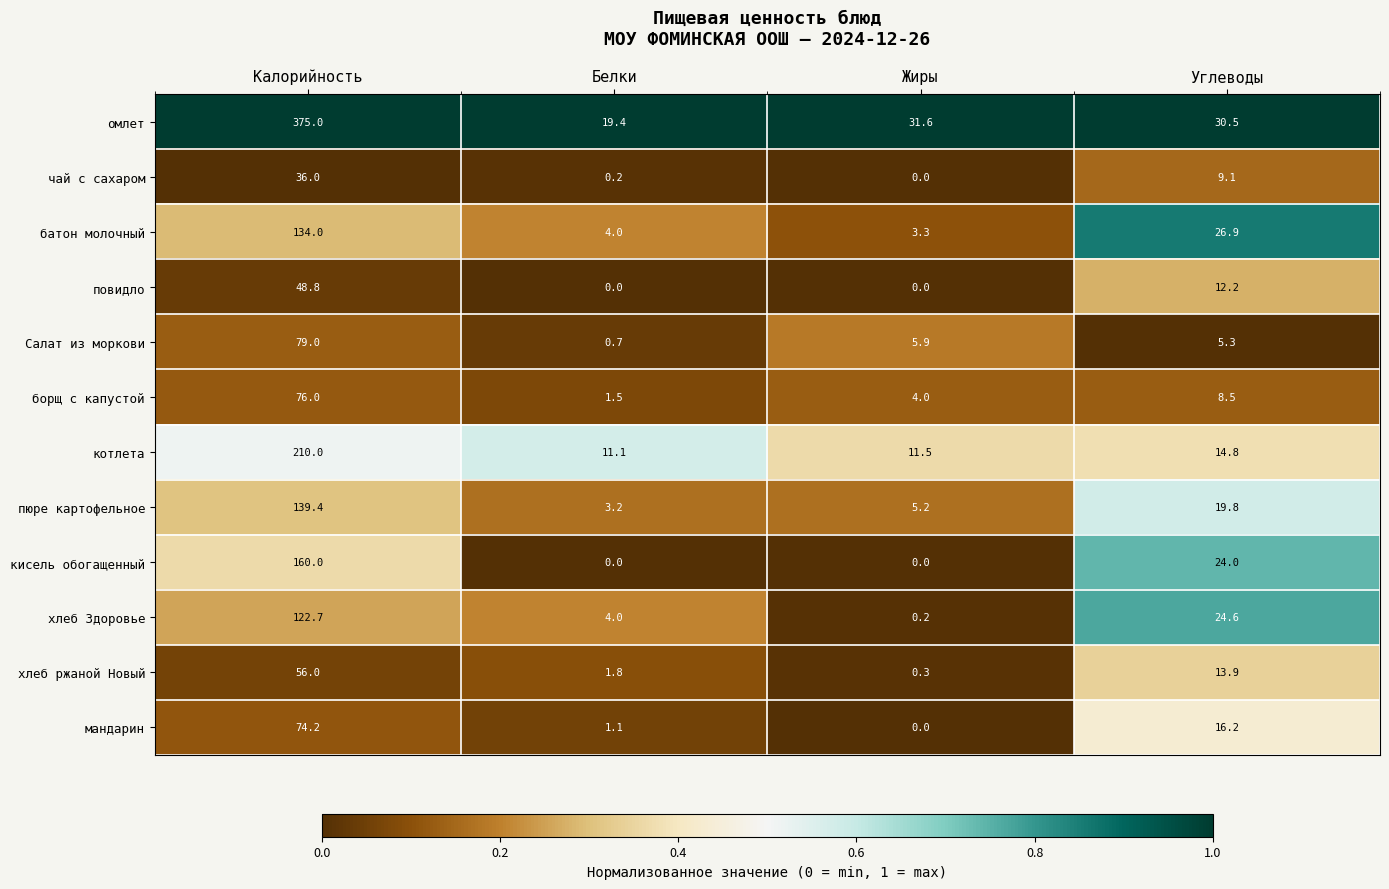

Which category has the highest value across all series?

Калорийность